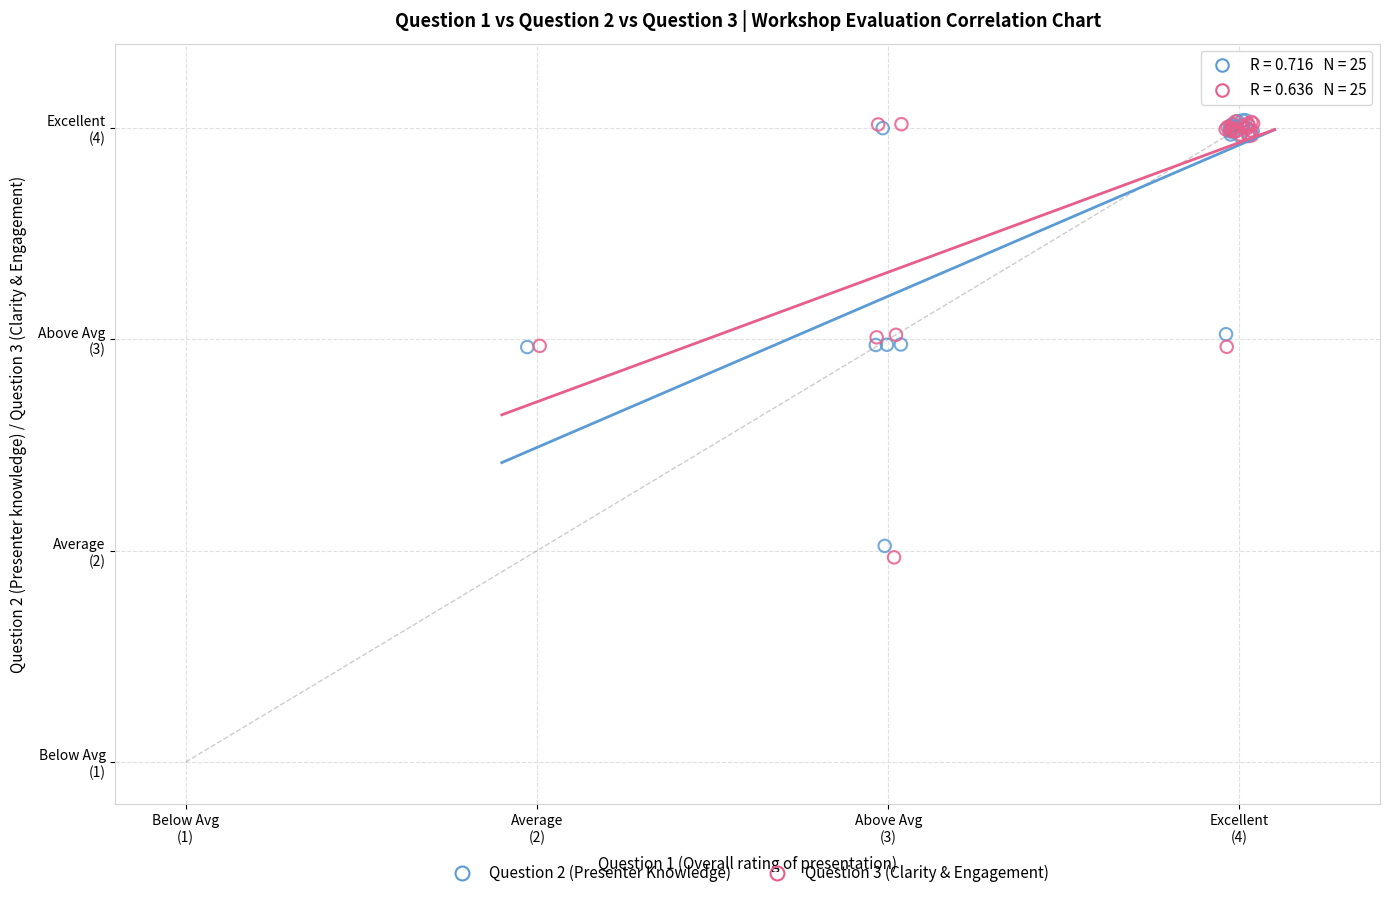

Which series has the widest spread of Y values?

Question 3 (Clarity & Engagement)